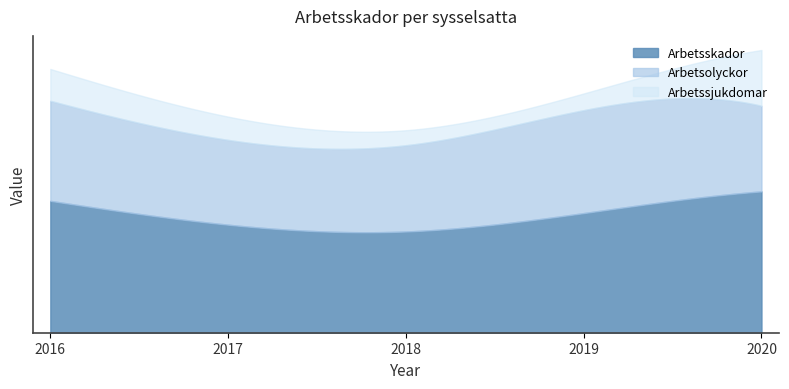

Is it true that Arbetssjukdomar equals 286 at 2016?

True